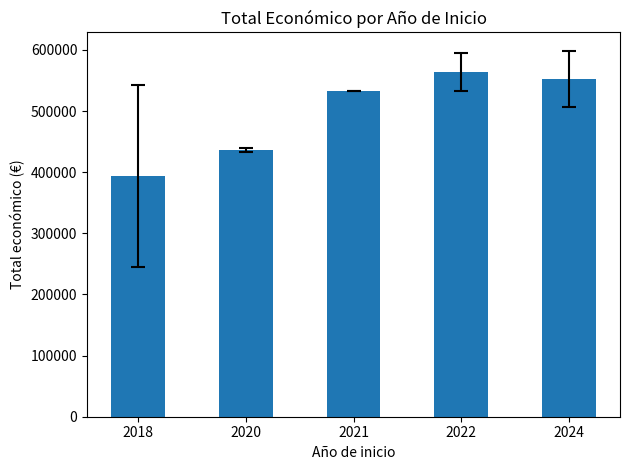

Read the value at 2021.

532579.0